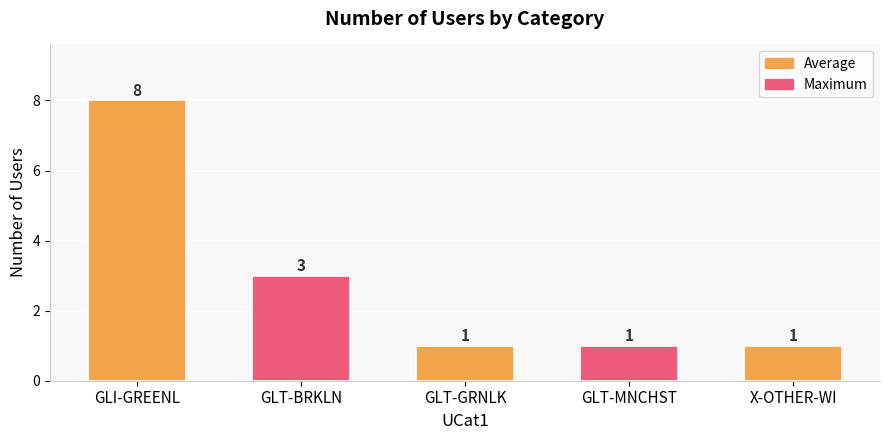

What is the greatest value displayed?

8